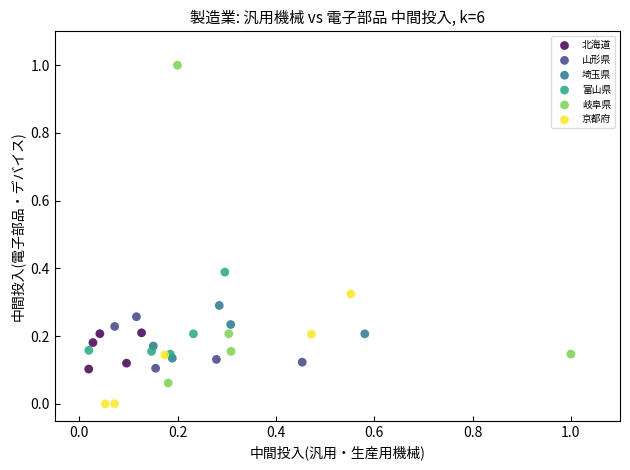

What are all the series names shown in the legend?

北海道, 山形県, 埼玉県, 富山県, 岐阜県, 京都府